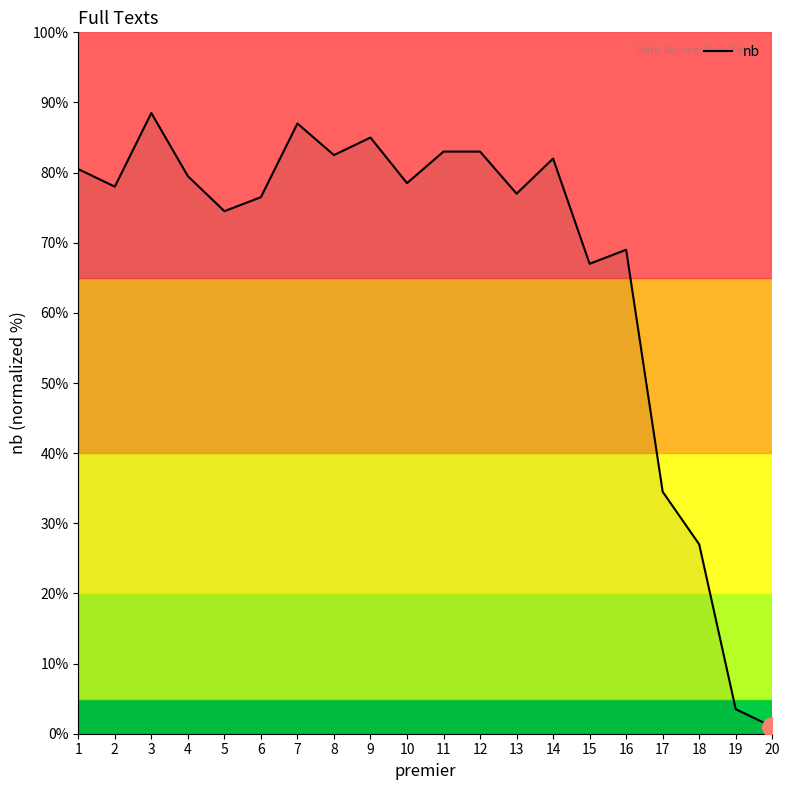

Where is the first local maximum?

3